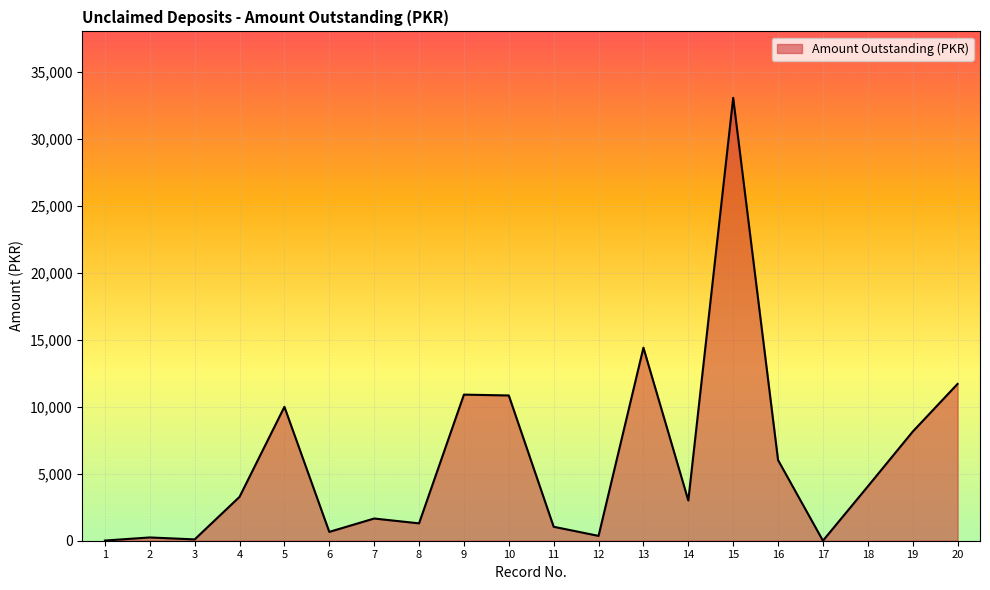

What is the change in value from 14 to 20?

+8704.8